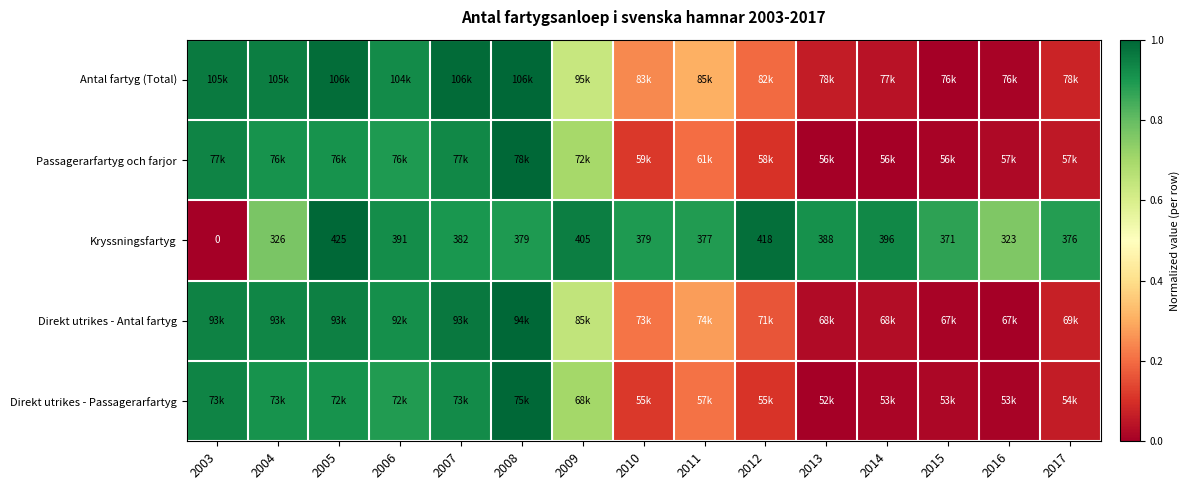

Read the Passagerarfartyg och farjor value at 2008.

1.0